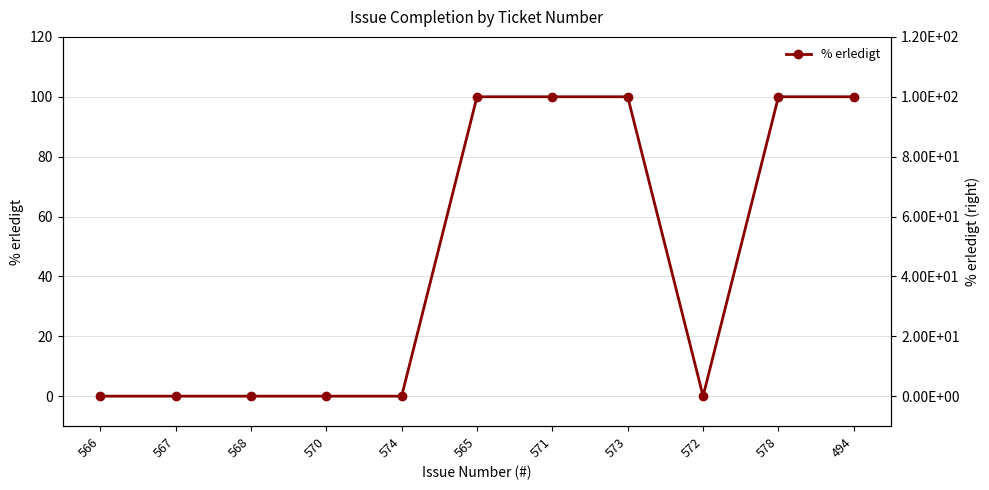

The % erledigt series shows 178 at 578. True or false?

False